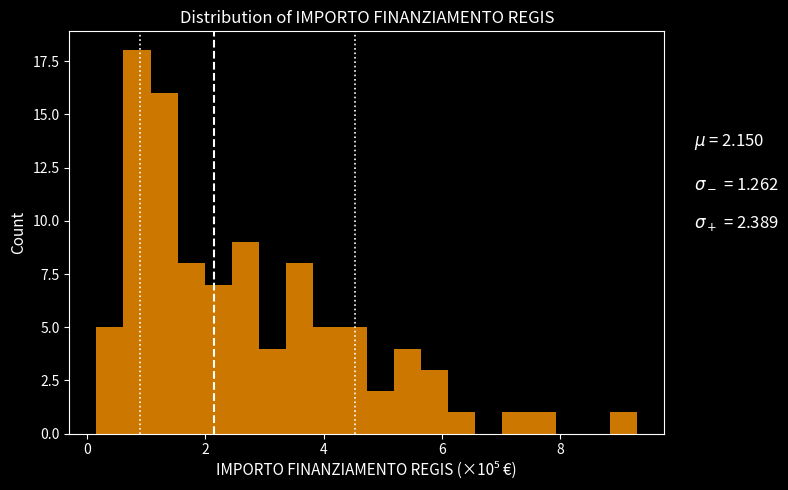

Around what value on the x-axis is the tallest bar? Give the approximate position of its centre, as read against the axis.

0.8